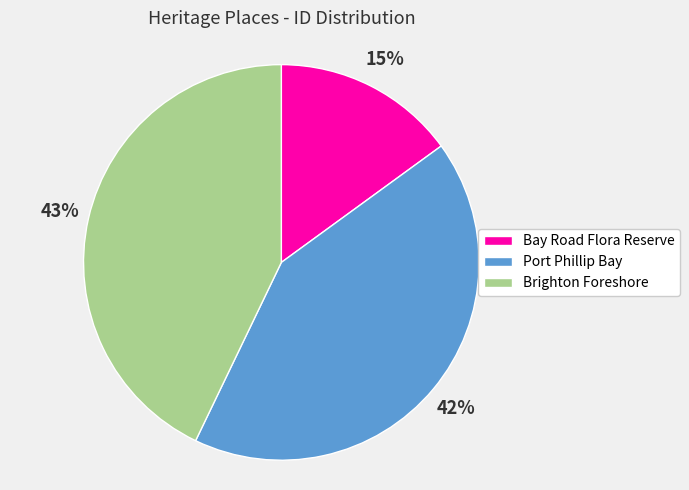

What is the largest slice in the pie chart?

Brighton Foreshore